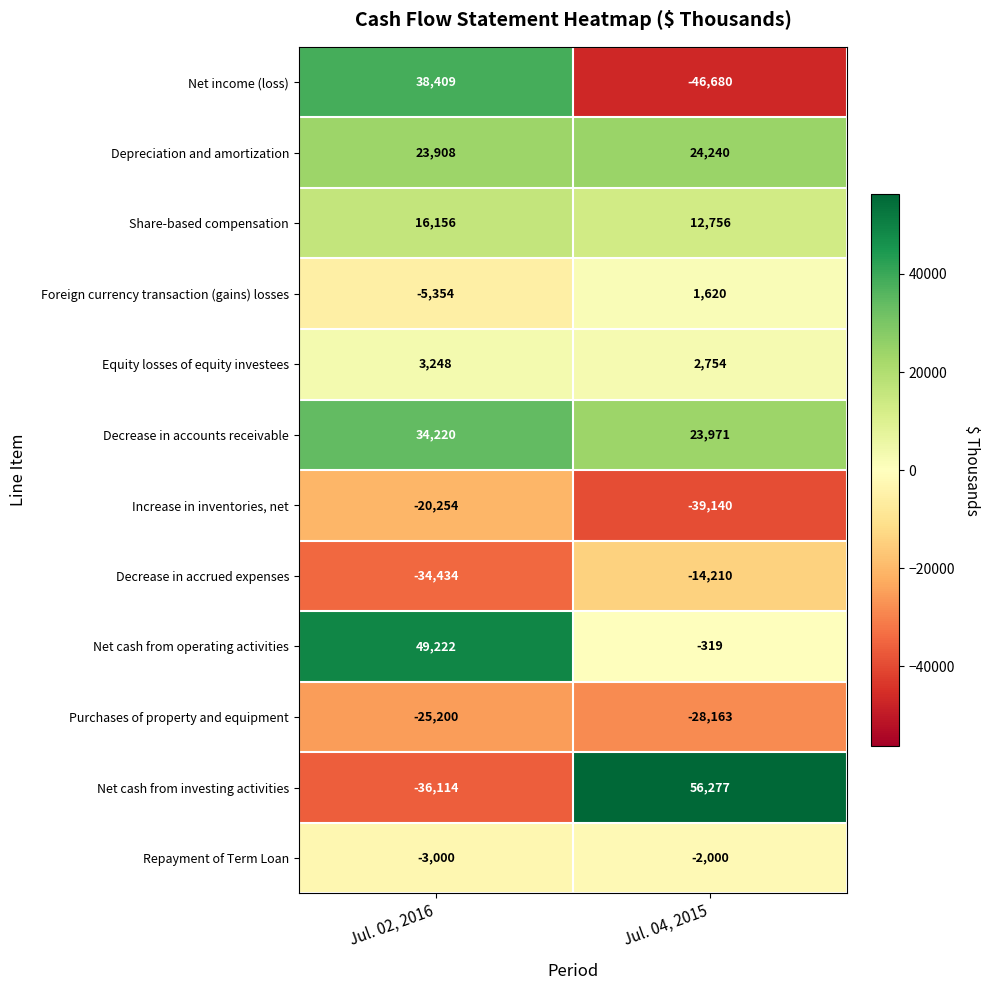

Is it true that Net cash from operating activities equals -116 at Jul. 04, 2015?

False